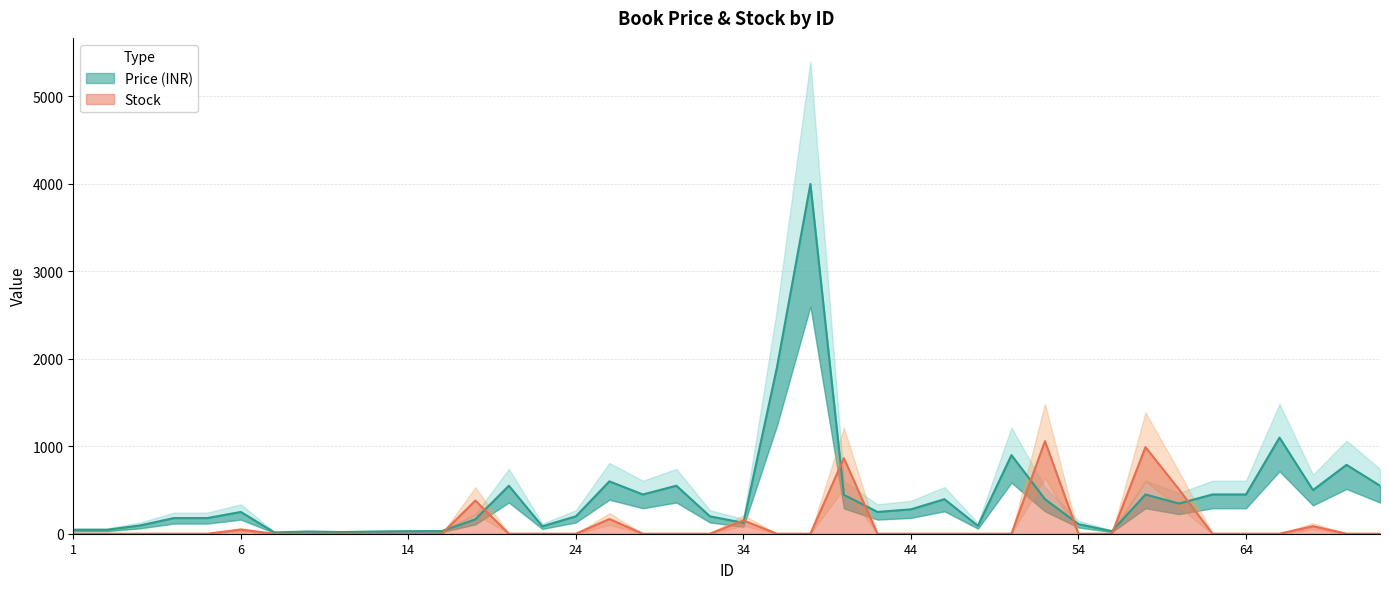

Reading right to left, what are all the values shown in this chart?

Price: 549	788	499	1099	449	449	345	449	29	110	395	899	90	395	279	249	445	4000	1900	125	199	549	449	599	199	85	549	165	30	29	25	19	25	15	249	179	179	95	45	45
Stock: 0	0	86	0	0	0	507	990	0	0	1059	0	0	0	0	0	864	0	0	152	0	0	0	168	0	0	0	379	0	0	0	0	0	0	47	0	0	0	0	0